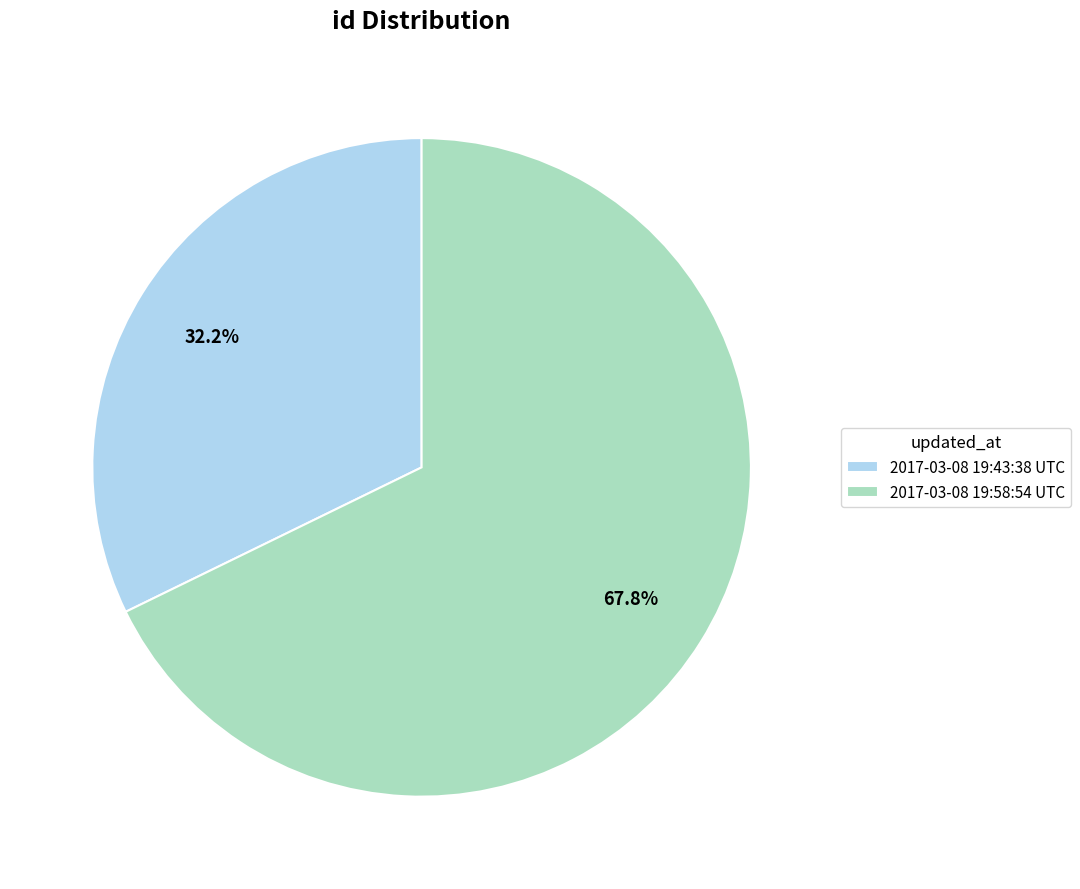

What percentage do 2017-03-08 19:43:38 UTC and 2017-03-08 19:58:54 UTC together represent?

100.0%